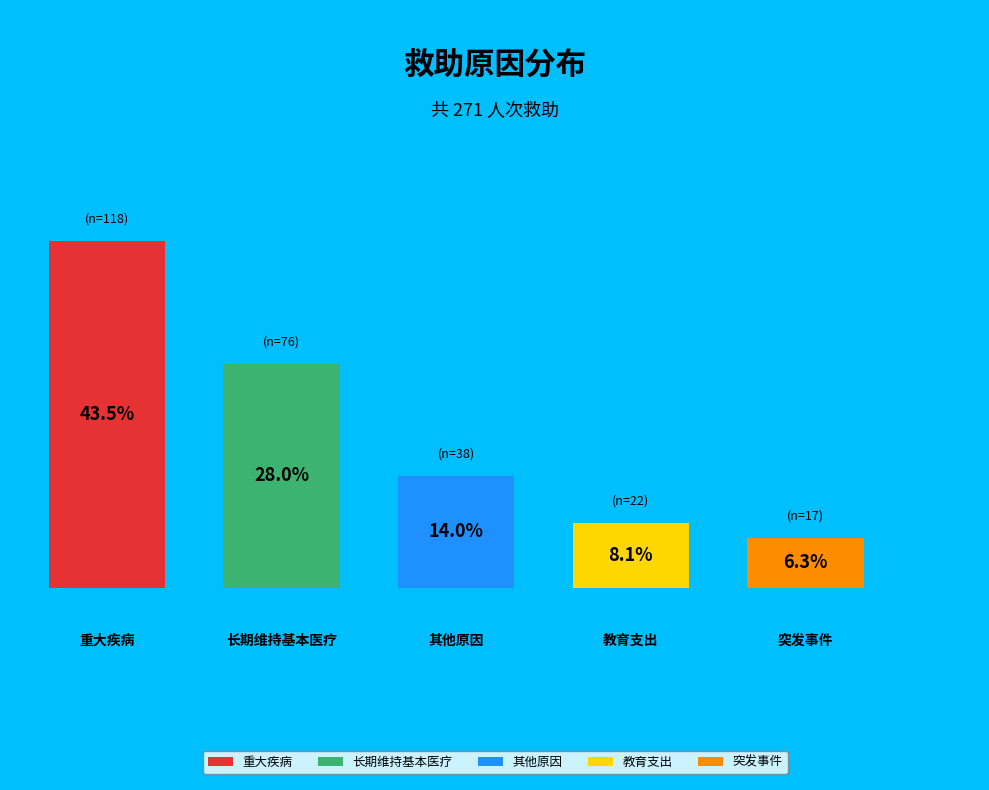

The 重大疾病 slice represents 44% of the pie. True or false?

True